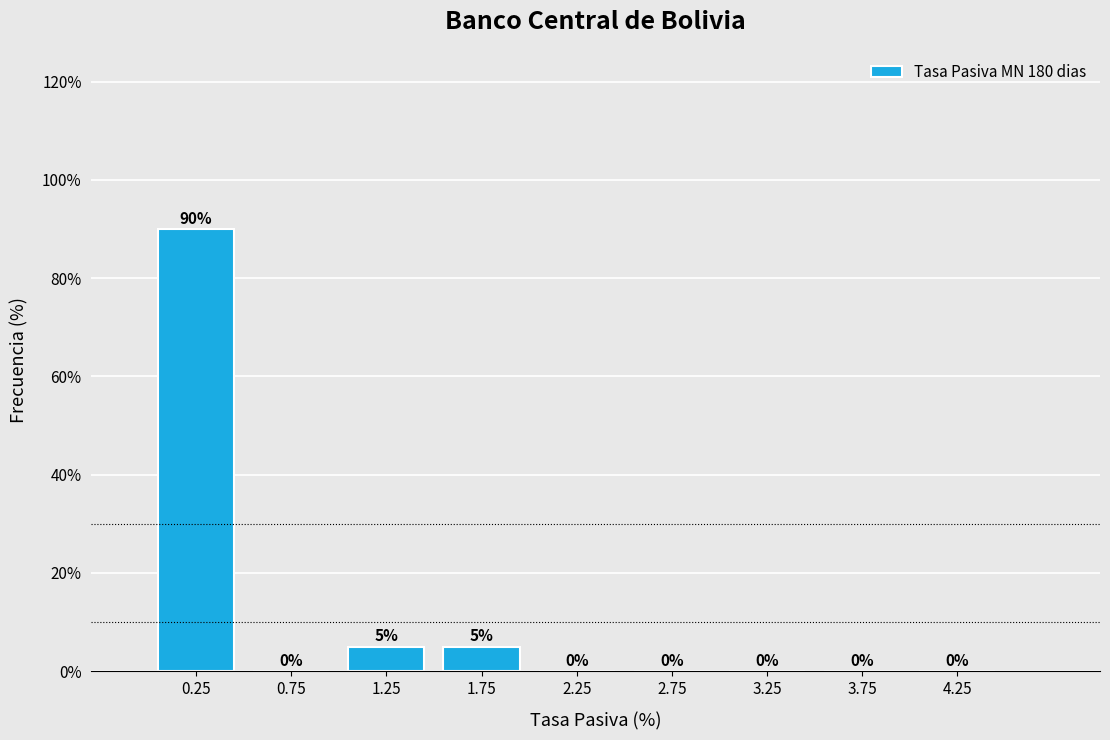

Which range on the x-axis has the tallest bar?

0.0 to 0.5